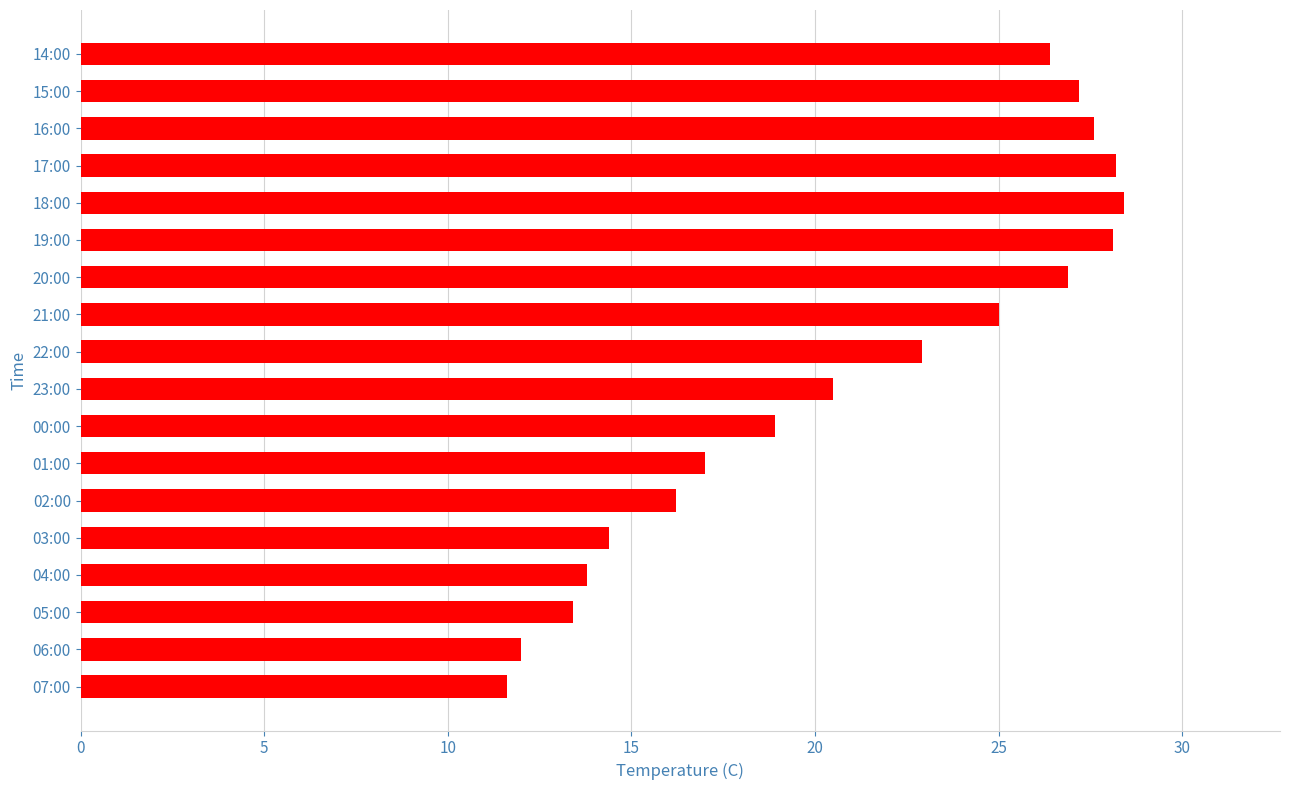

Where is the data nearest to the value 20?

23:00